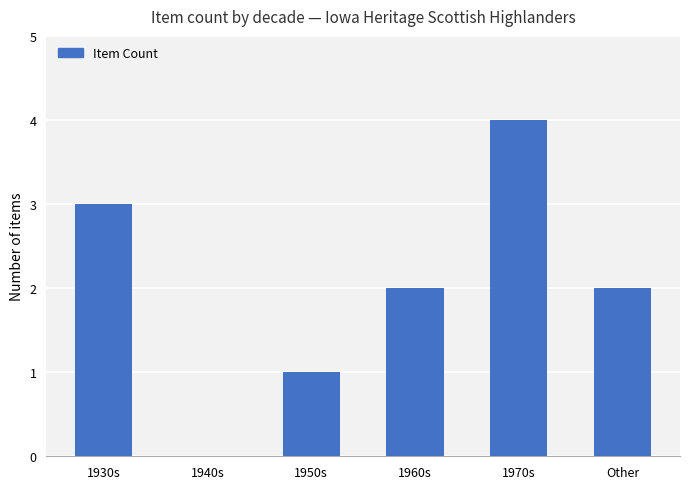

True or false: the data shows 0 at 1940s.

True